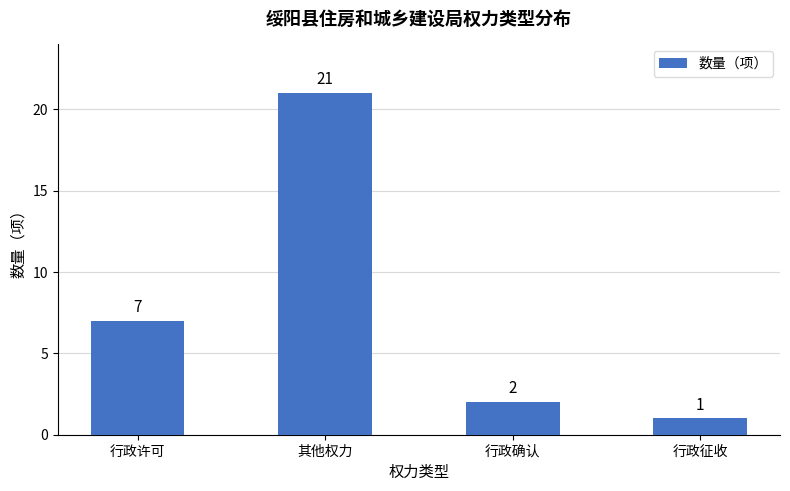

Approximately how many times larger is the value at 行政确认 compared to 其他权力?

0.1